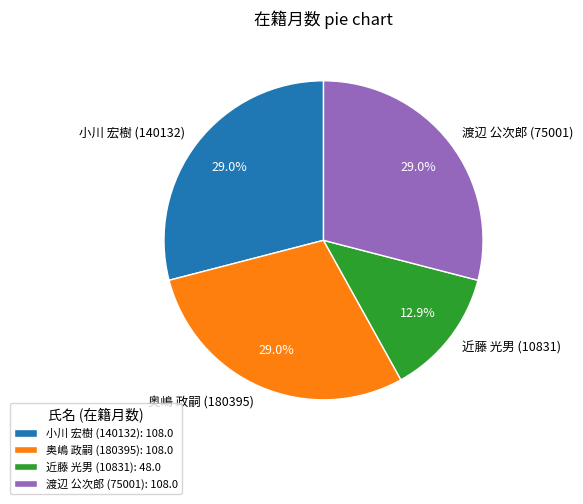

What is the smallest slice in the pie chart?

近藤 光男 (10831)